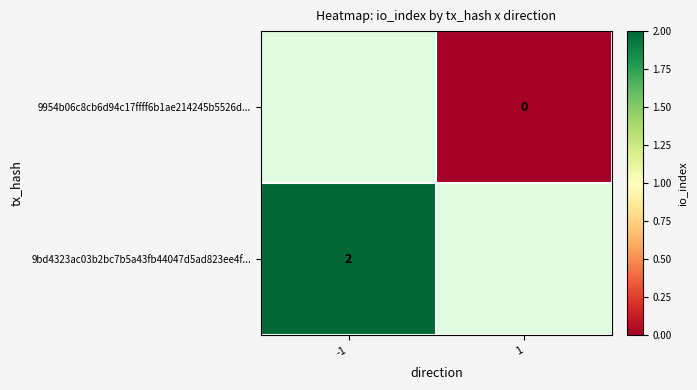

Is the value of 9954b06c8cb6d94c17ffff6b1ae214245b5526d... at 1 greater than the value of 9bd4323ac03b2bc7b5a43fb44047d5ad823ee4f... at -1?

No